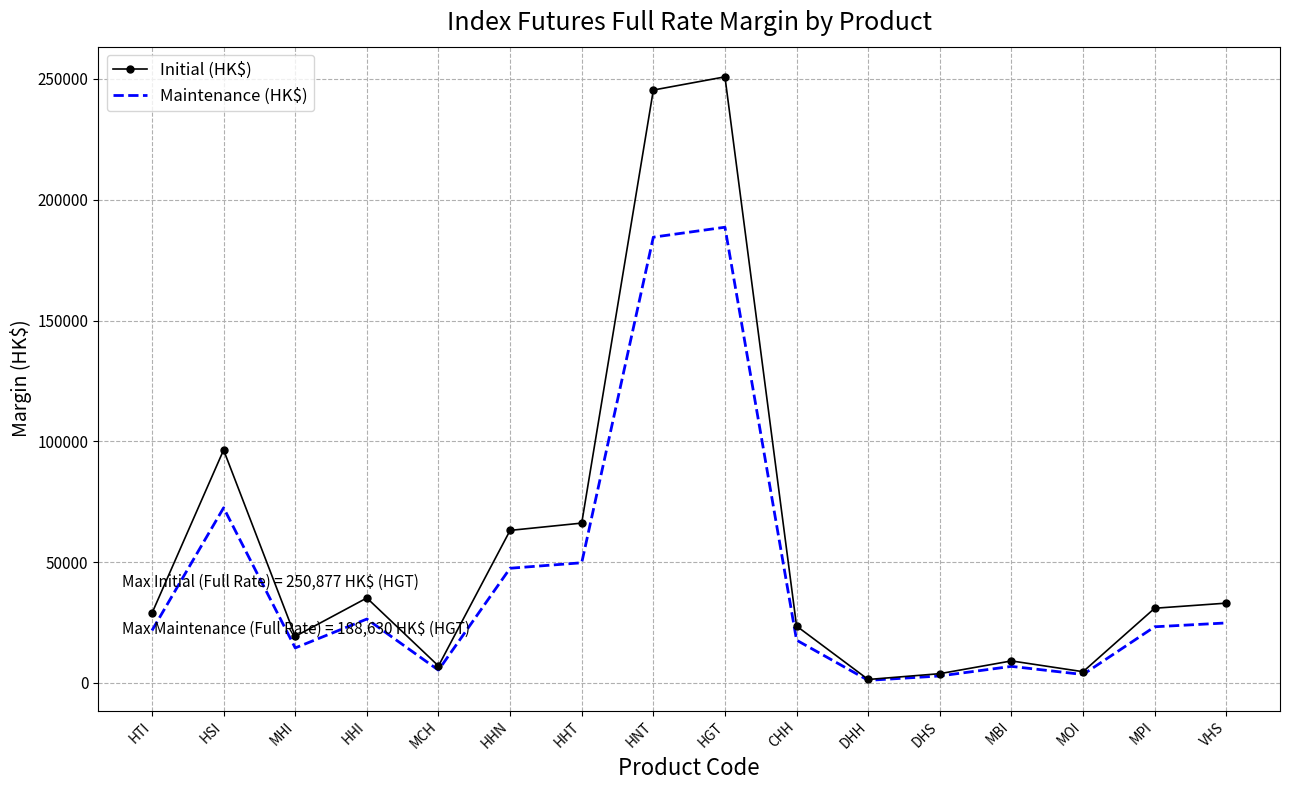

List the series in order of their overall mean, highest first.

Initial (HK$), Maintenance (HK$)